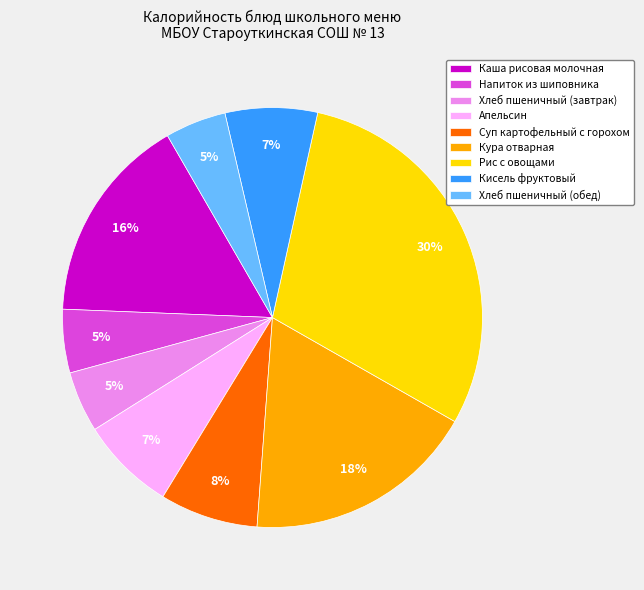

To the nearest percent, what is the difference between the largest and smallest slice percentages?

25%